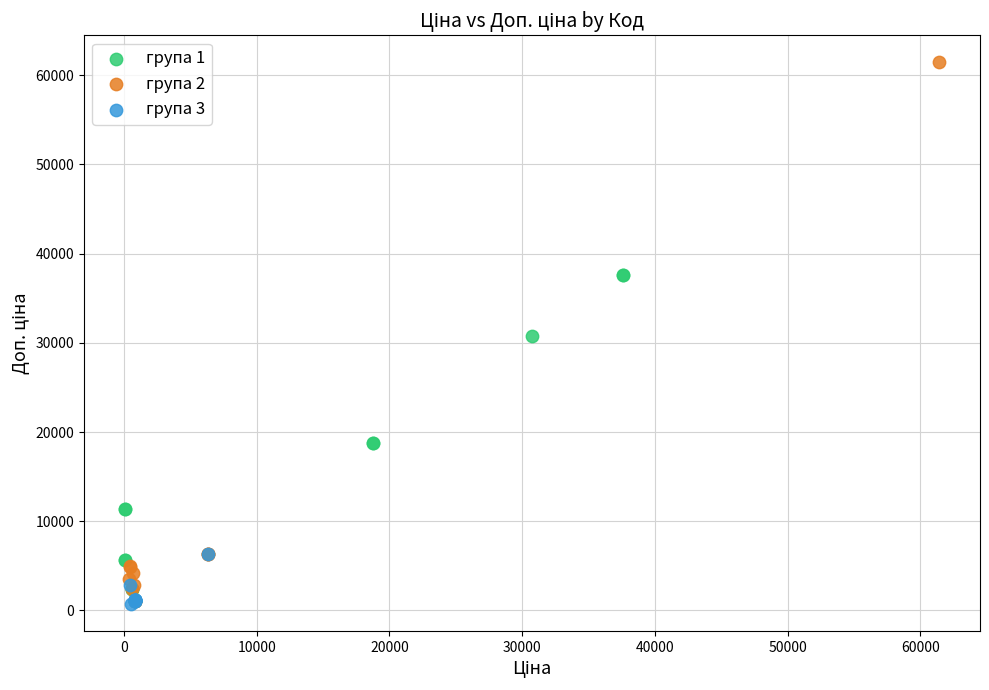

Which series reaches the maximum Y coordinate?

група 2